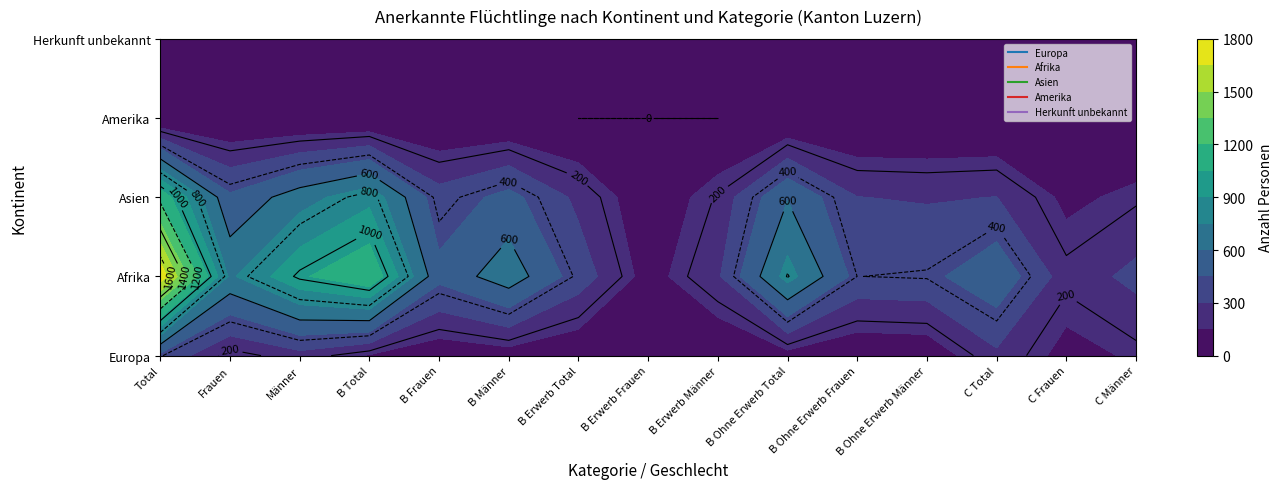

What is the maximum value for Herkunft unbekannt?

87